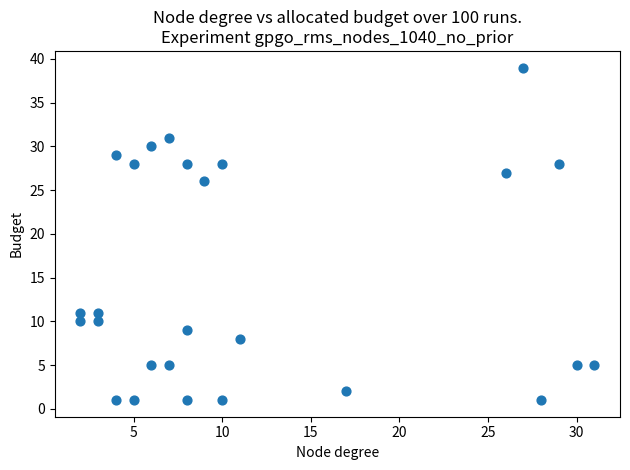

What is the range of Y values (max minus min)?

38